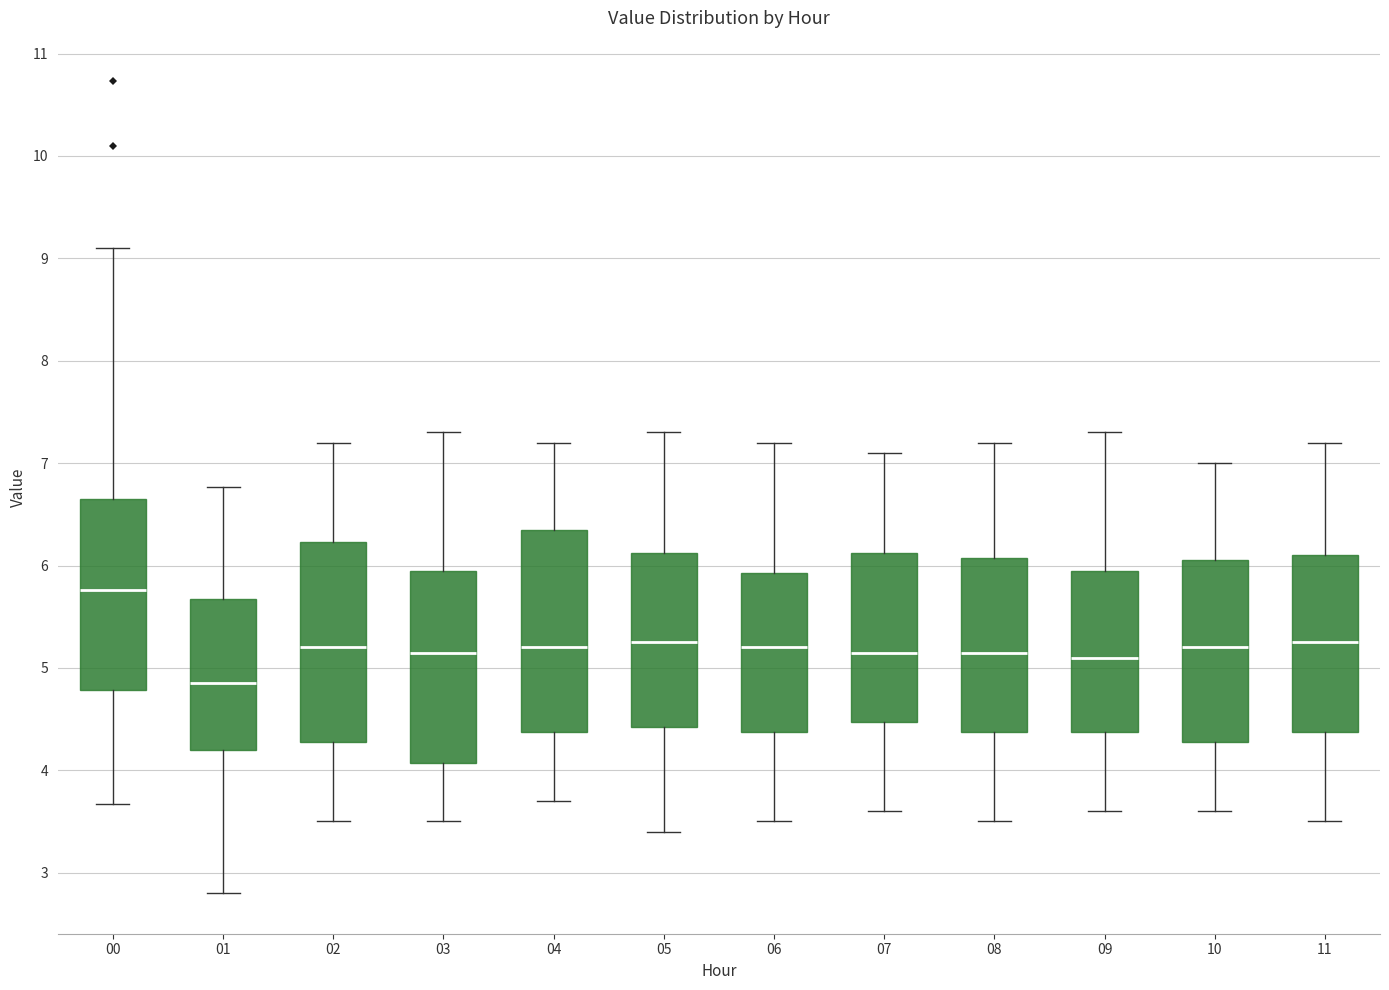

Reading left to right, transcribe this box plot: for each box, give where its median line is, the range the box spans, and where its two whiskers end, as read against the y-axis. The values are not printed on the chart, so give them approximately, as read against the axis.

00: median 5.8, box 4.8 to 6.7, whiskers 3.7 to 9.1
01: median 4.9, box 4.2 to 5.7, whiskers 2.8 to 6.8
02: median 5.2, box 4.3 to 6.2, whiskers 3.5 to 7.2
03: median 5.2, box 4.1 to 6.0, whiskers 3.5 to 7.3
04: median 5.2, box 4.4 to 6.4, whiskers 3.7 to 7.2
05: median 5.3, box 4.4 to 6.1, whiskers 3.4 to 7.3
06: median 5.2, box 4.4 to 5.9, whiskers 3.5 to 7.2
07: median 5.2, box 4.5 to 6.1, whiskers 3.6 to 7.1
08: median 5.2, box 4.4 to 6.1, whiskers 3.5 to 7.2
09: median 5.1, box 4.4 to 6.0, whiskers 3.6 to 7.3
10: median 5.2, box 4.3 to 6.1, whiskers 3.6 to 7.0
11: median 5.3, box 4.4 to 6.1, whiskers 3.5 to 7.2